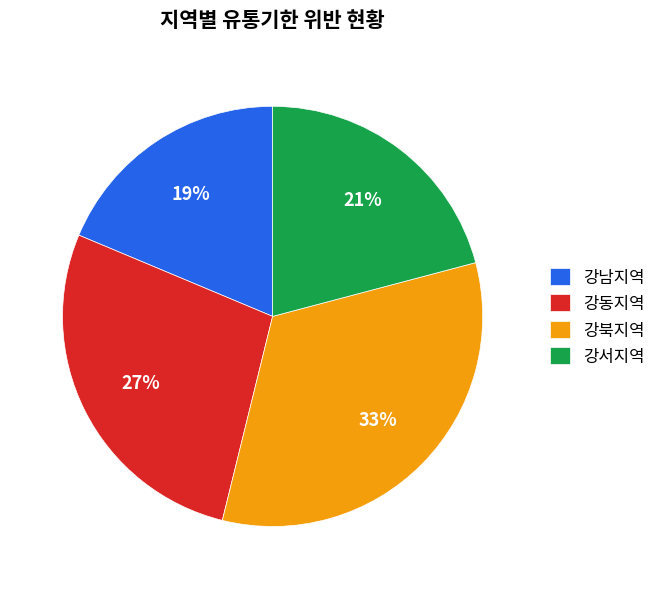

To the nearest percent, what is the average slice percentage?

25%